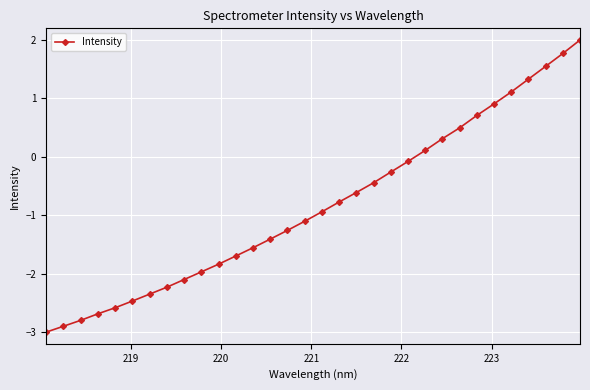

True or false: there are more than 2 points higher than both neighbors.

False